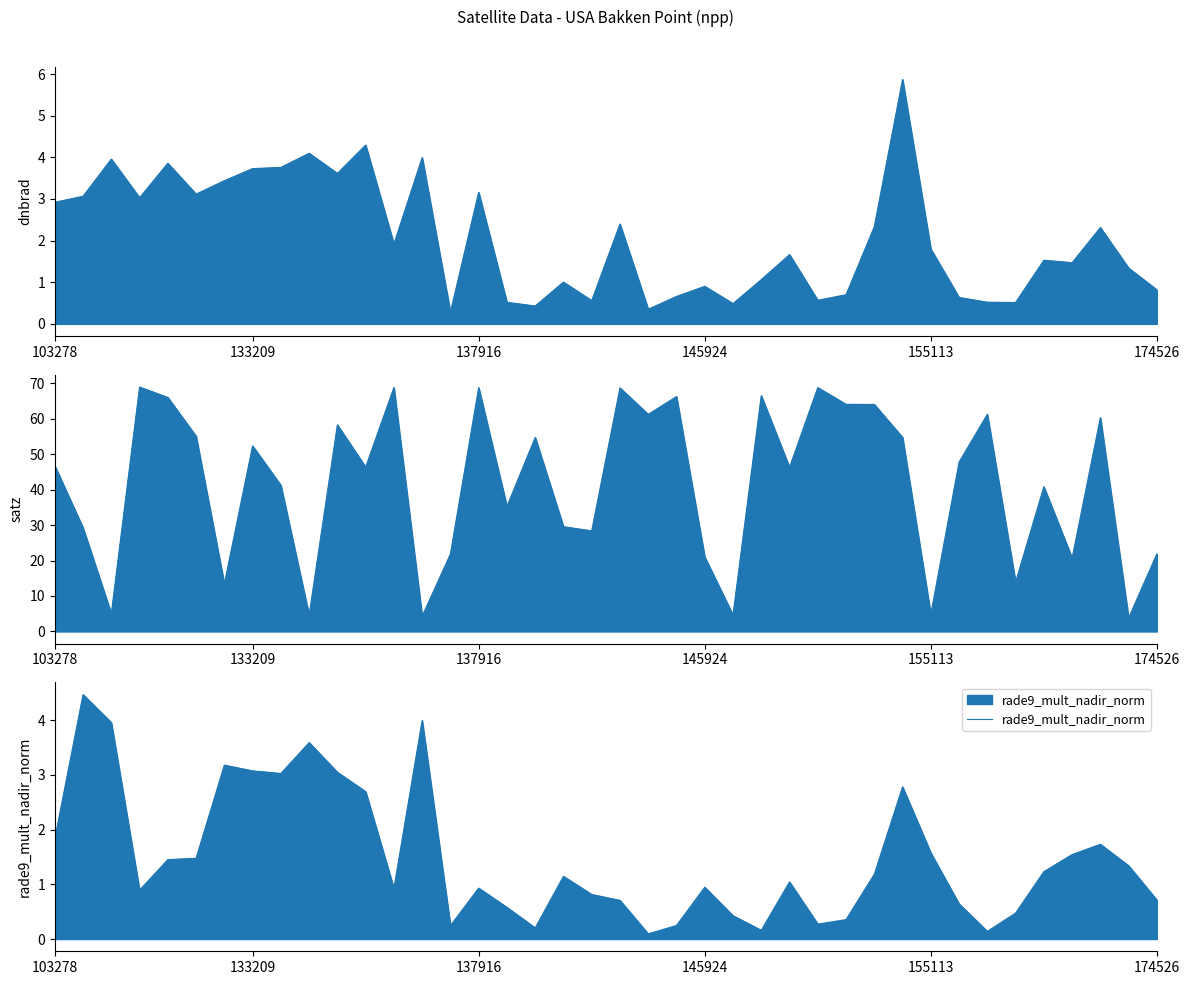

The value of dnbrad at 25 is 0.4. True or false?

False